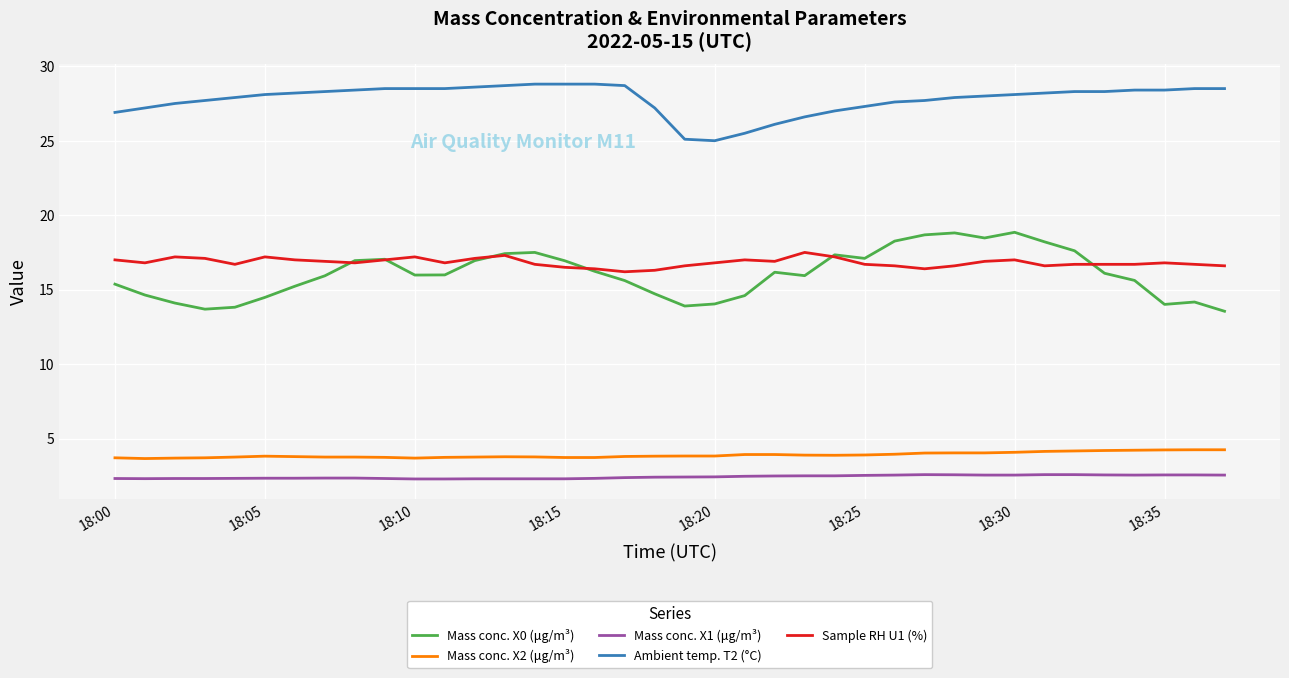

True or false: Sample RH U1 (%) and Mass conc. X2 (μg/m³) intersect in this chart.

False